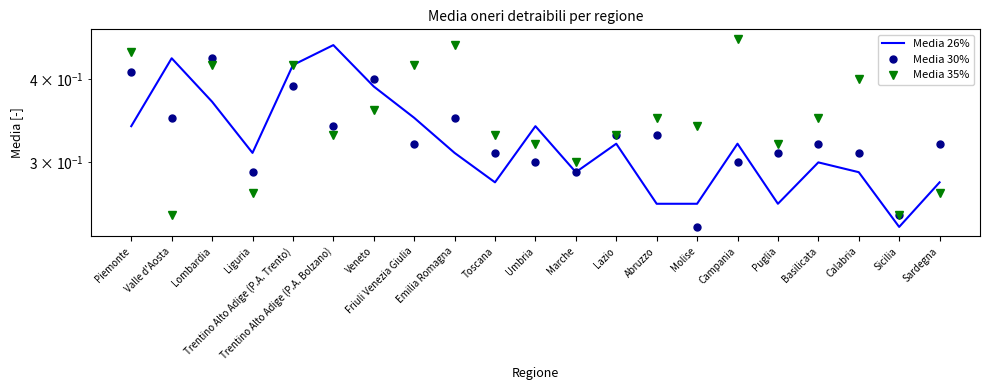

List the labels in order of Media 35% value, smallest first.

Valle d'Aosta, Sicilia, Liguria, Sardegna, Marche, Umbria, Puglia, Trentino Alto Adige (P.A. Bolzano), Toscana, Lazio, Molise, Abruzzo, Basilicata, Veneto, Calabria, Lombardia, Trentino Alto Adige (P.A. Trento), Friuli Venezia Giulia, Piemonte, Emilia Romagna, Campania